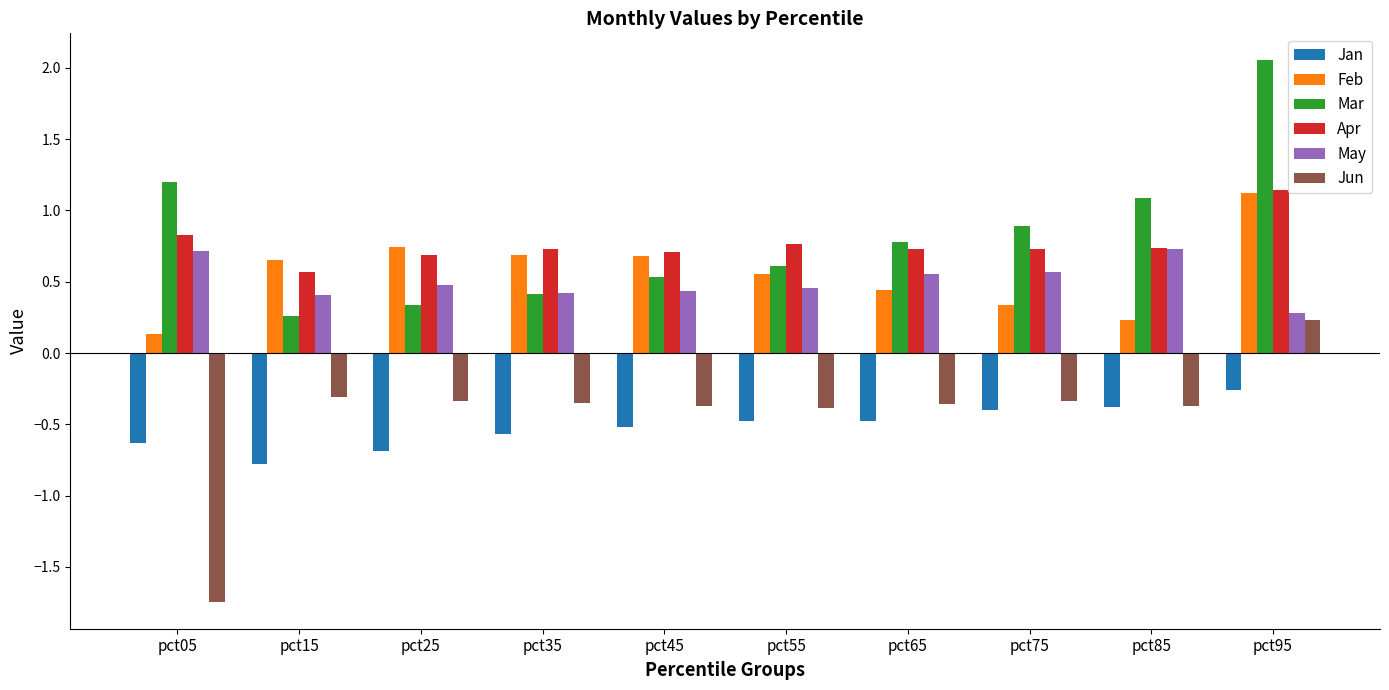

What is the spread (max minus min) of values at pct55?

1.2